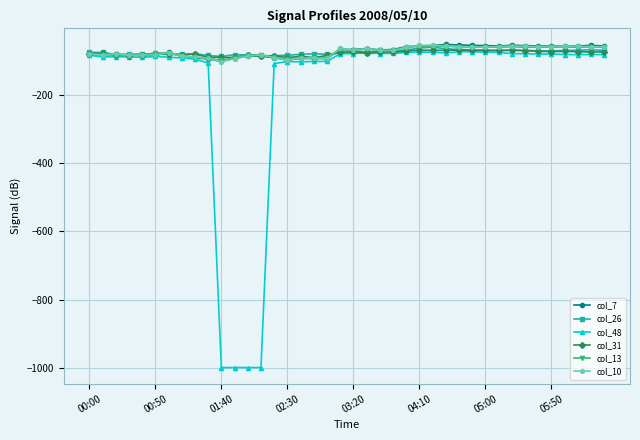

How many distinct data groups are displayed?

6